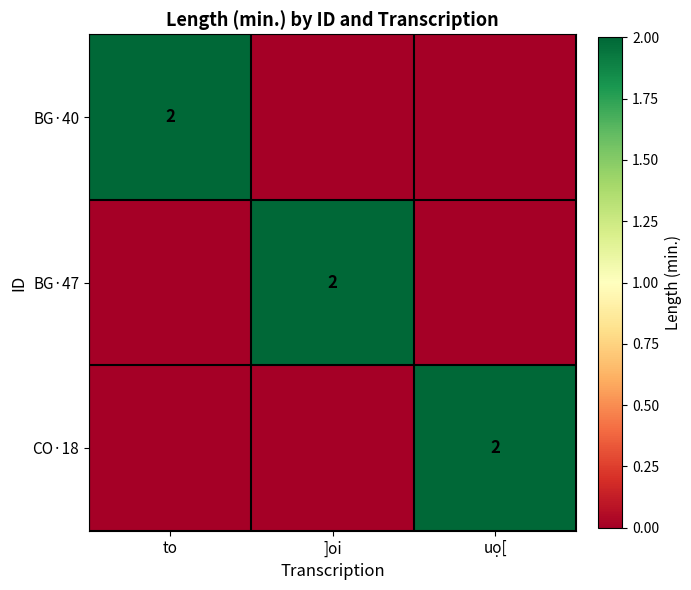

True or false: CO·18 has a value of 2 at uọ[.

True